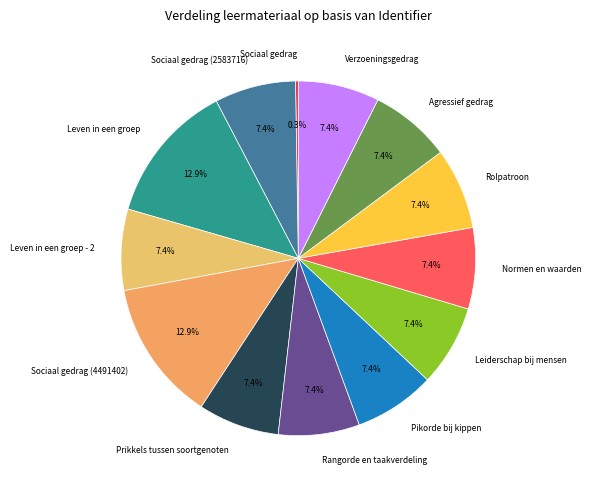

What is the ratio of the value at Leven in een groep - 2 to the value at Normen en waarden?

1.0